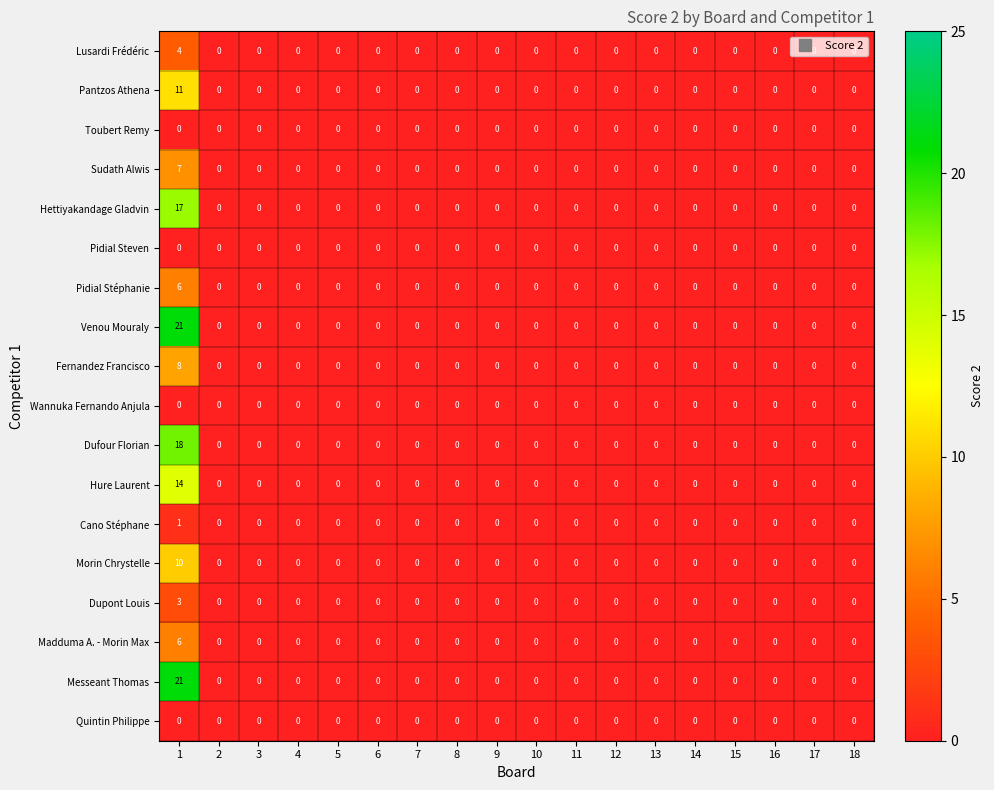

What is the difference between the maximum and minimum values in the Pantzos Athena series?

11